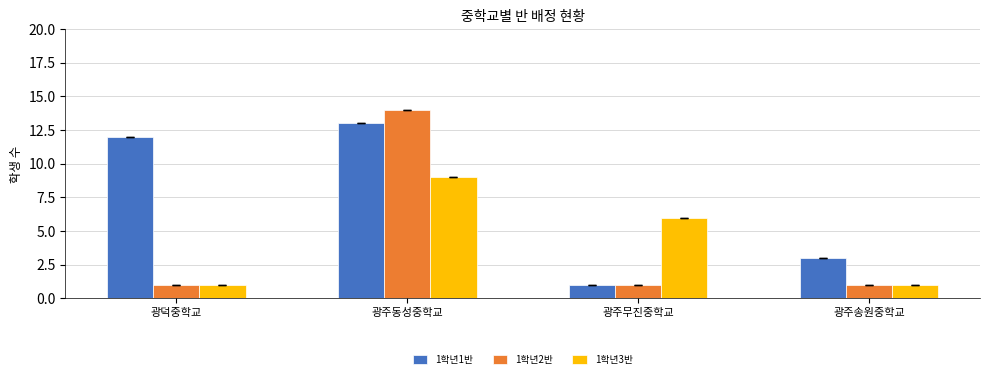

What is the greatest value displayed?

14